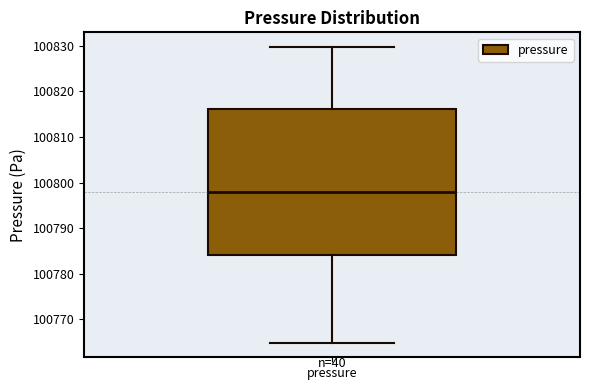

Transcribe this box plot: give where the median line is, the range the box spans, and where the two whiskers end, as read against the y-axis. The values are not printed on the chart, so give them approximately, as read against the axis.

median 100798, box 100784 to 100816, whiskers 100765 to 100830